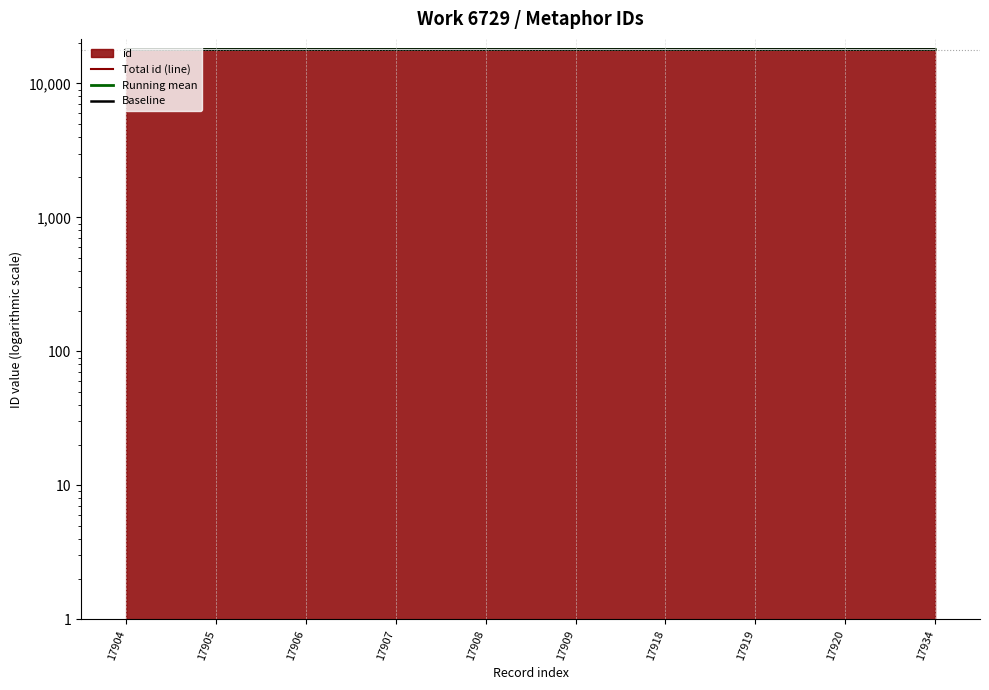

What is the difference between the Running mean values at 17908 and 17904?

2.0